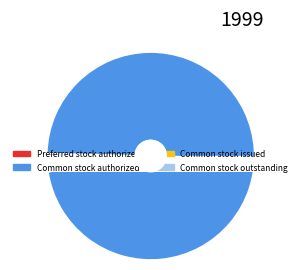

What percentage is the Common stock issued slice, to the nearest percent?

1%